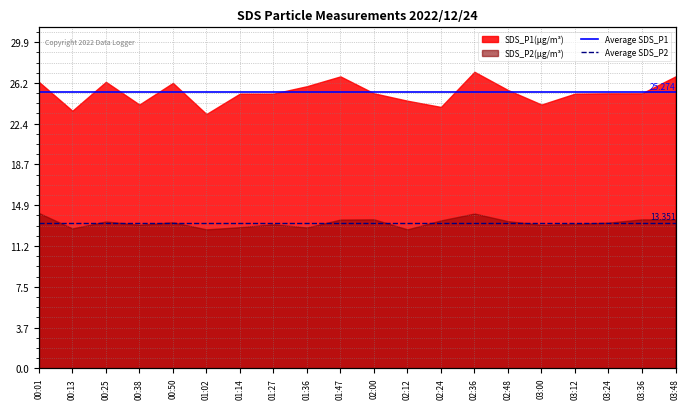

Does the chart have visible grid lines?

Yes